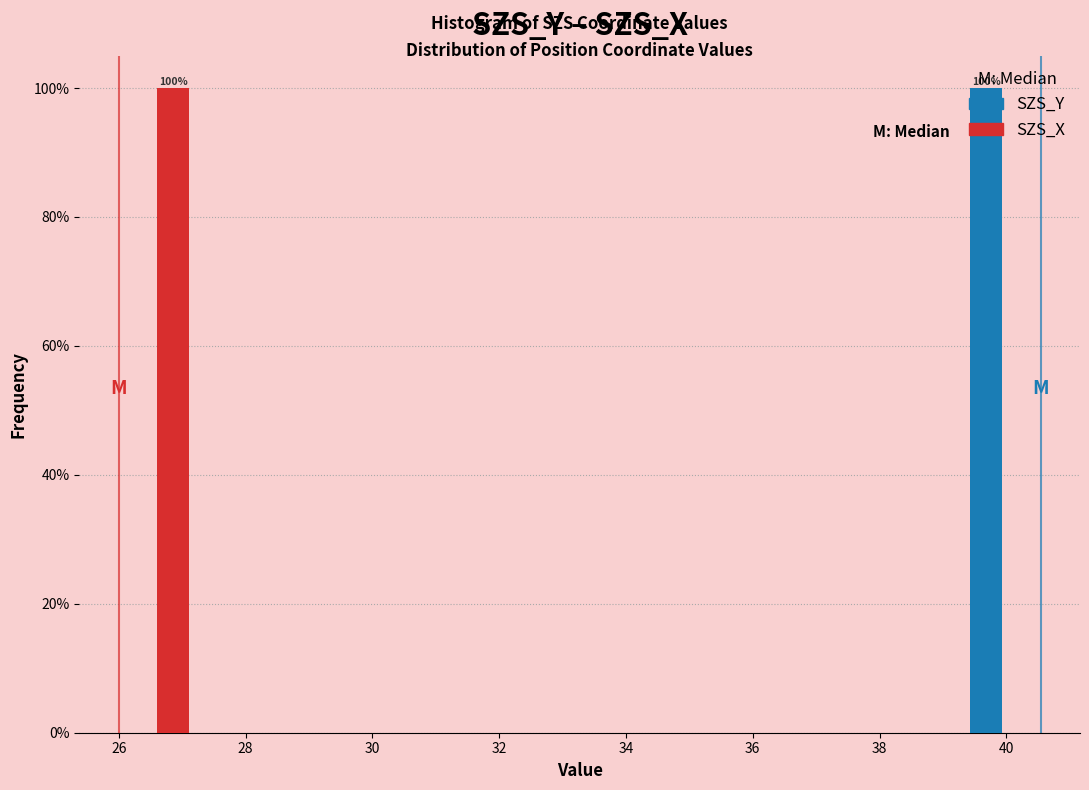

In the SZS_X series, which range on the x-axis has the tallest bar?

26.0 to 27.2